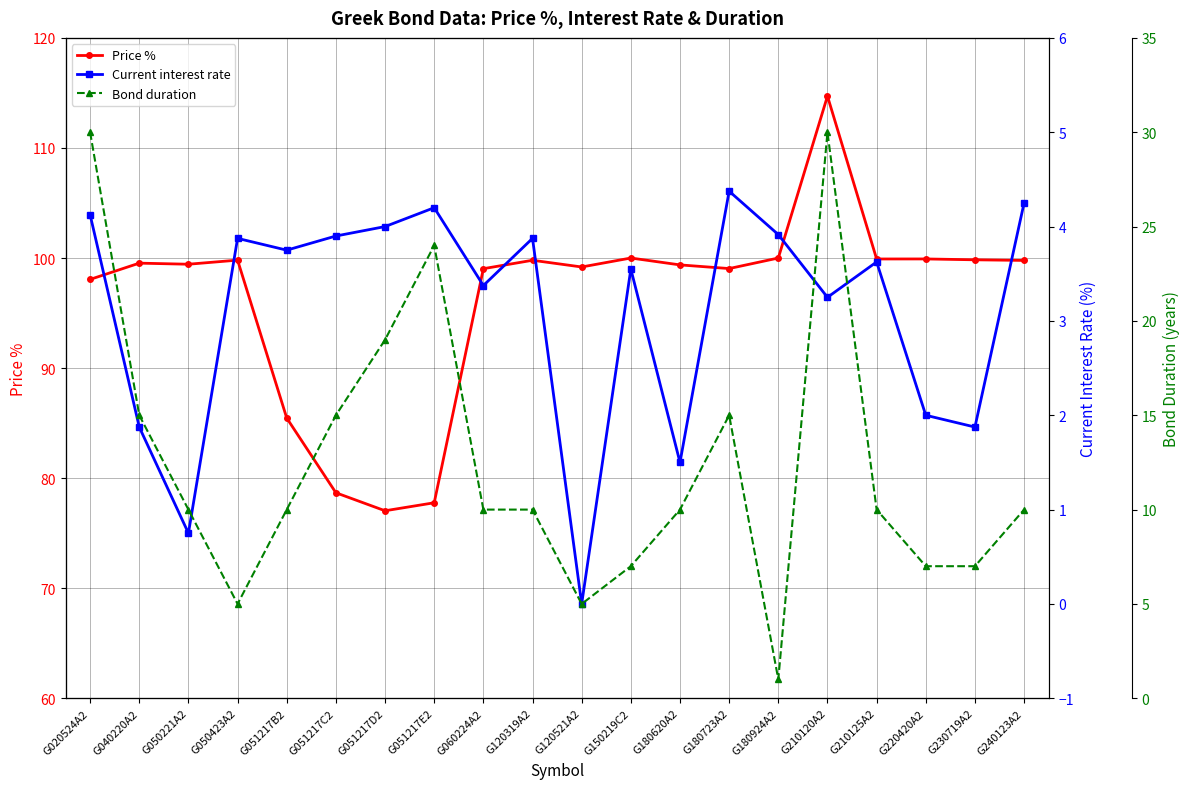

Is the value of Price % at G051217C2 greater than the value of Current interest rate at G040220A2?

Yes